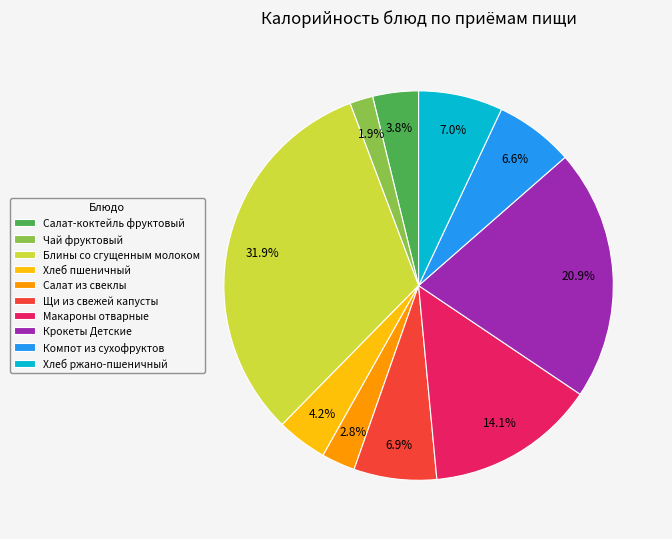

Which slice is the smallest?

Чай фруктовый